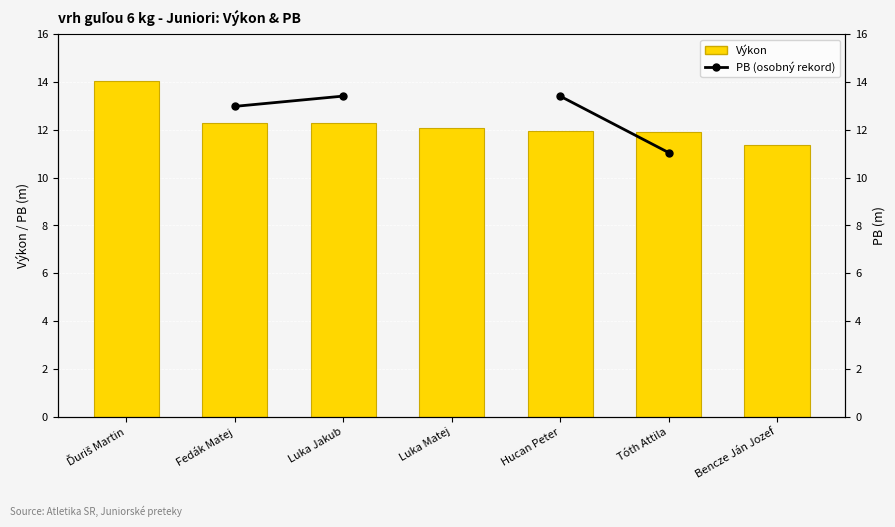

At which label is Výkon closest to 12?

Hucan Peter